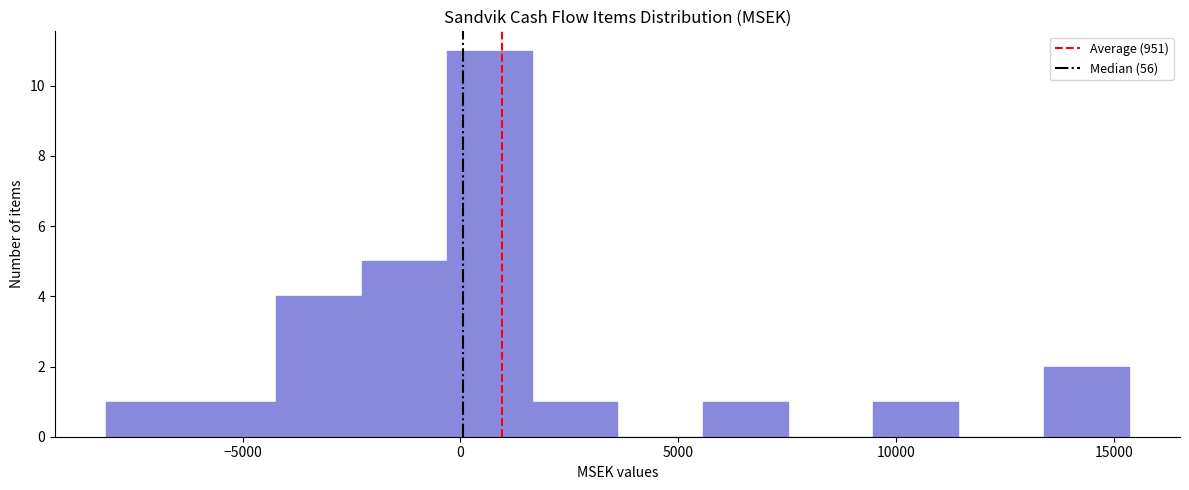

Read against the x-axis, roughly where is the centre of the tallest bar?

500